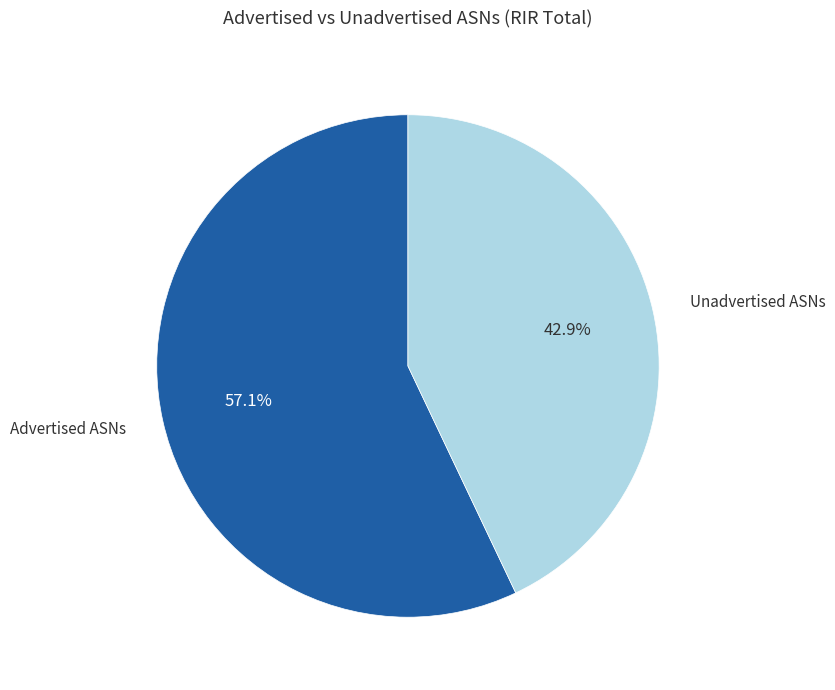

Is there any slice that represents more than half of the pie?

Yes